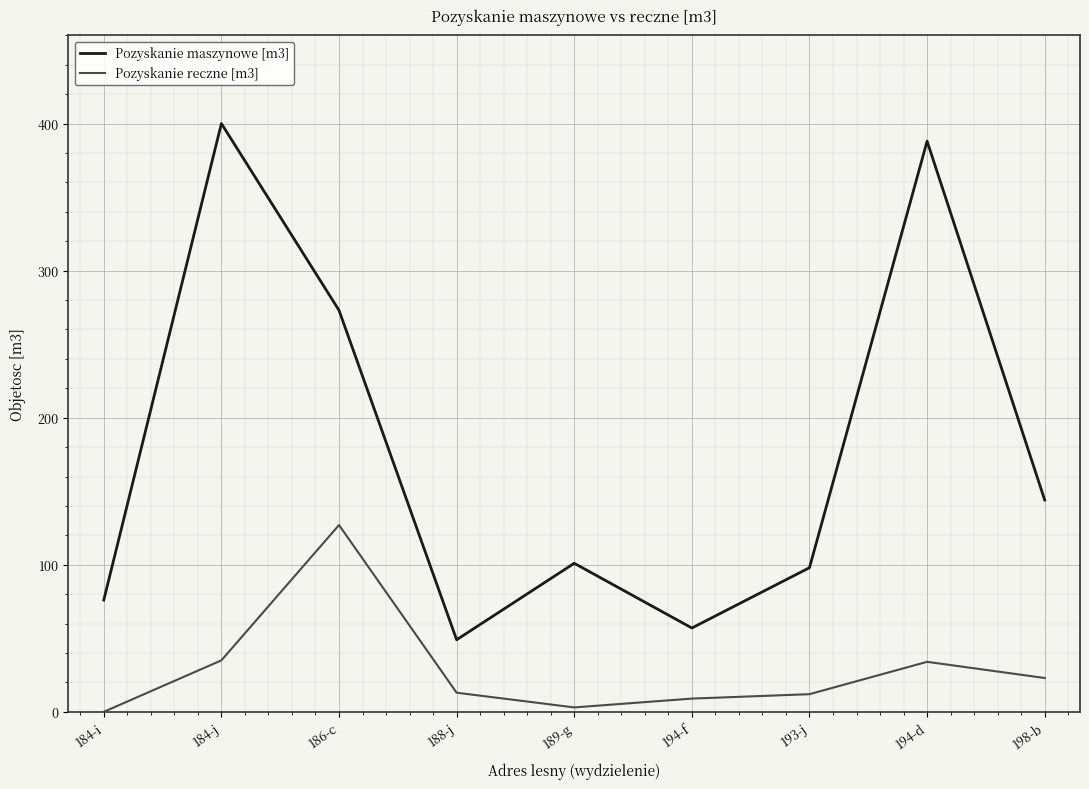

In Pozyskanie maszynowe [m3], how many points are higher than both neighbors (excluding endpoints)?

3